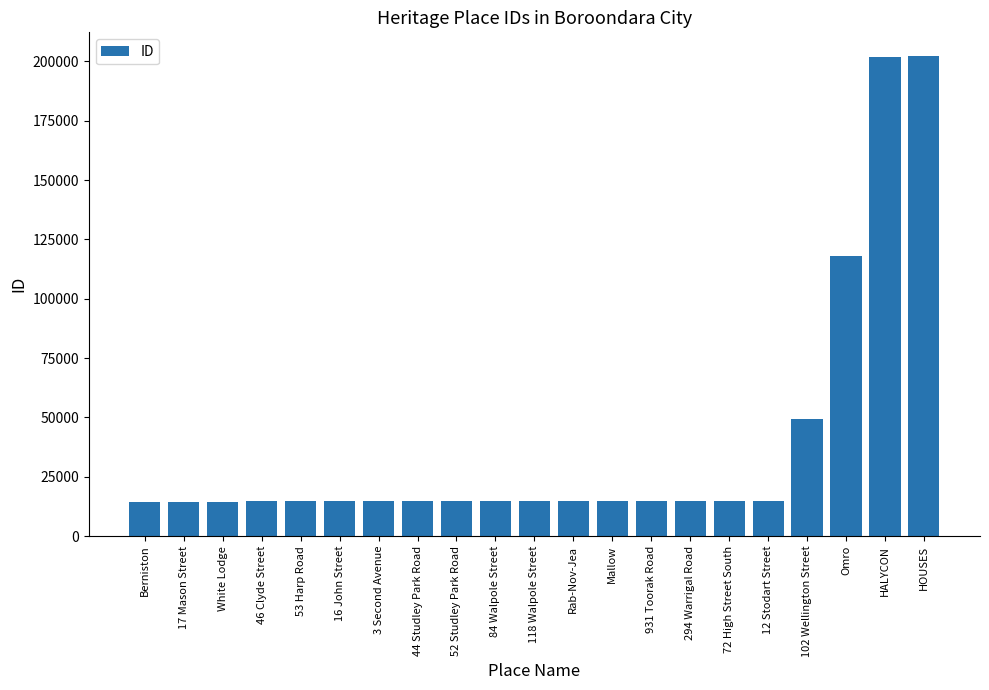

What position from the left is HALYCON?

20